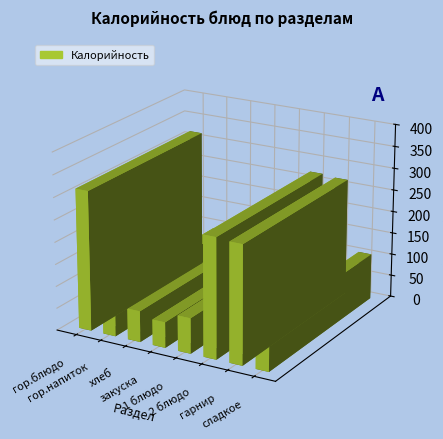

True or false: the data shows 315.9 at гор.блюдо.

True